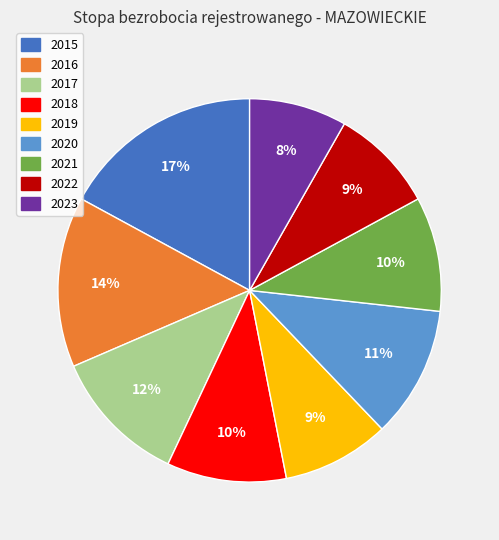

Which category has the smallest portion of the pie?

2023